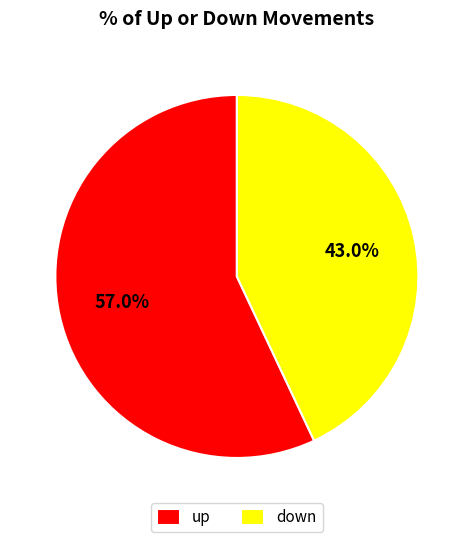

Approximately how many times larger is the value at up compared to down?

1.3